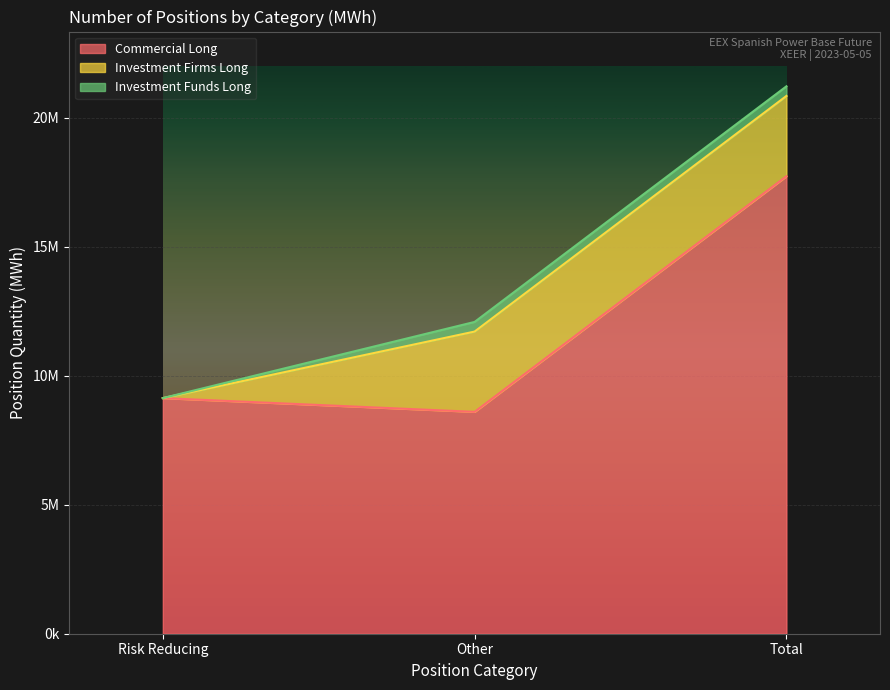

Reading left to right, extract all data points from this chart.

Commercial Long: Risk Reducing=9132277	Other=8598995	Total=17731272
Investment Firms Long: Risk Reducing=0	Other=3112509	Total=3112509
Investment Funds Long: Risk Reducing=0	Other=373416	Total=373416